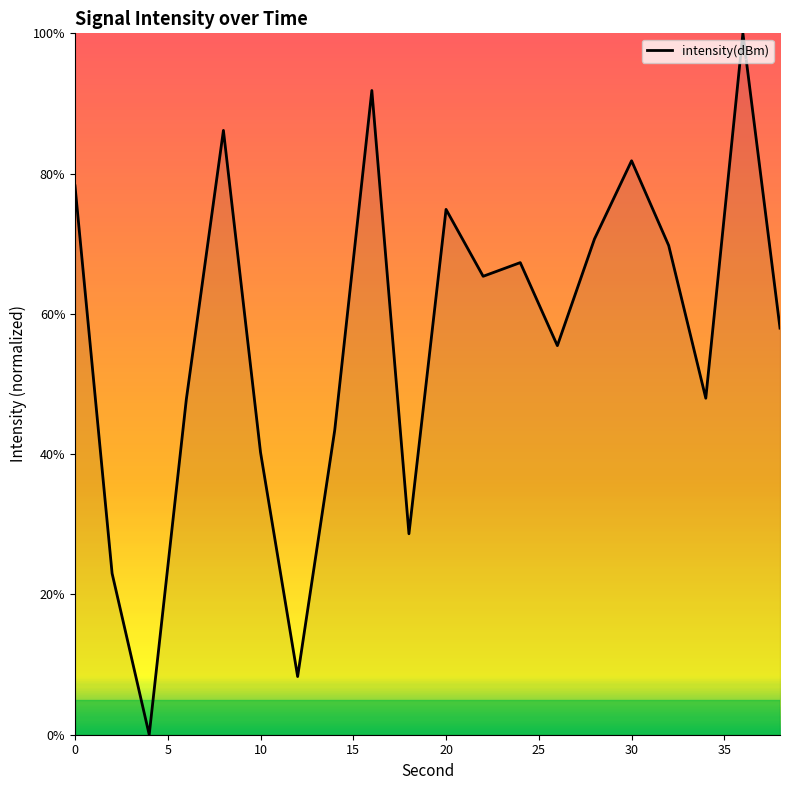

What is the difference between the maximum and minimum values?

100.0